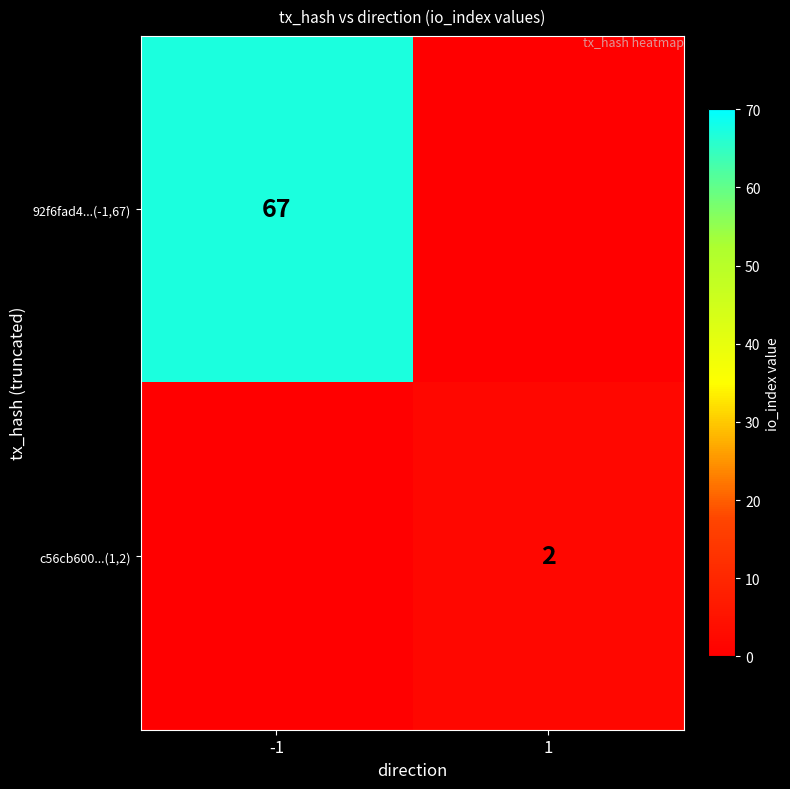

Is it true that 92f6fad4...(-1,67) equals 90 at -1?

False